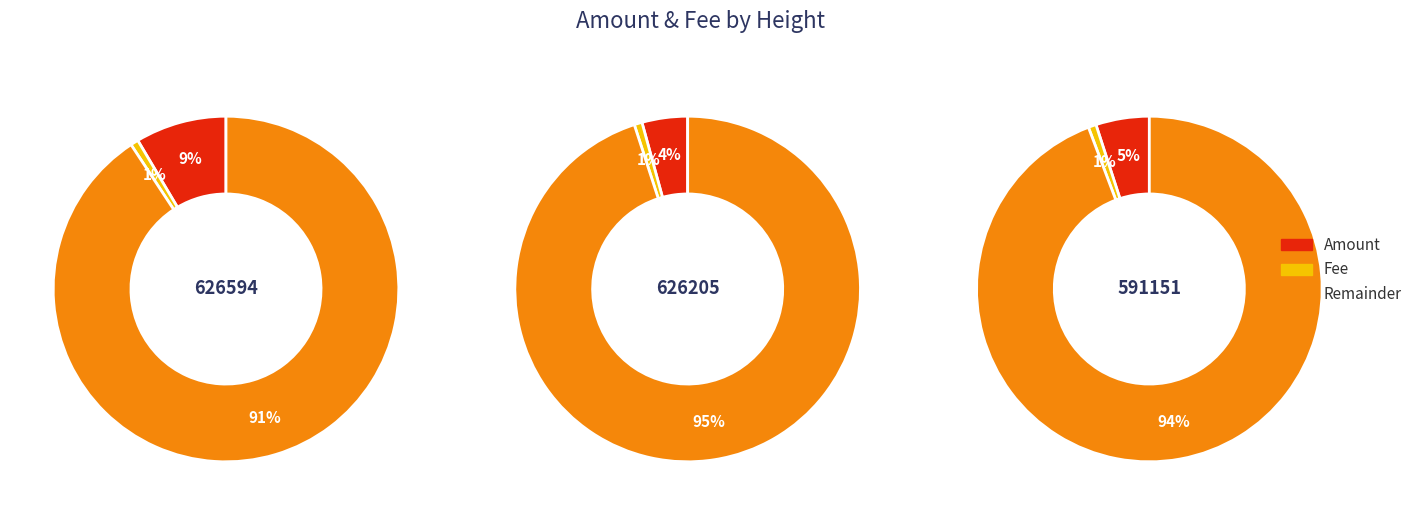

Which series changed the most between 626205 and 591151?

Amount